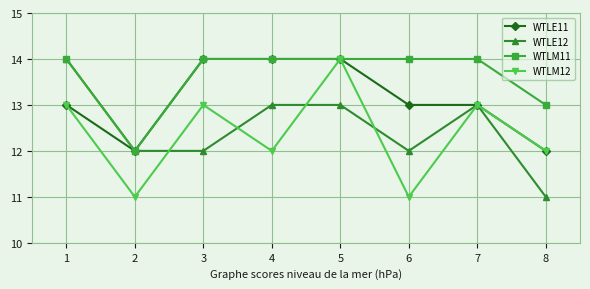

Is this an area chart (filled region under the line)?

No